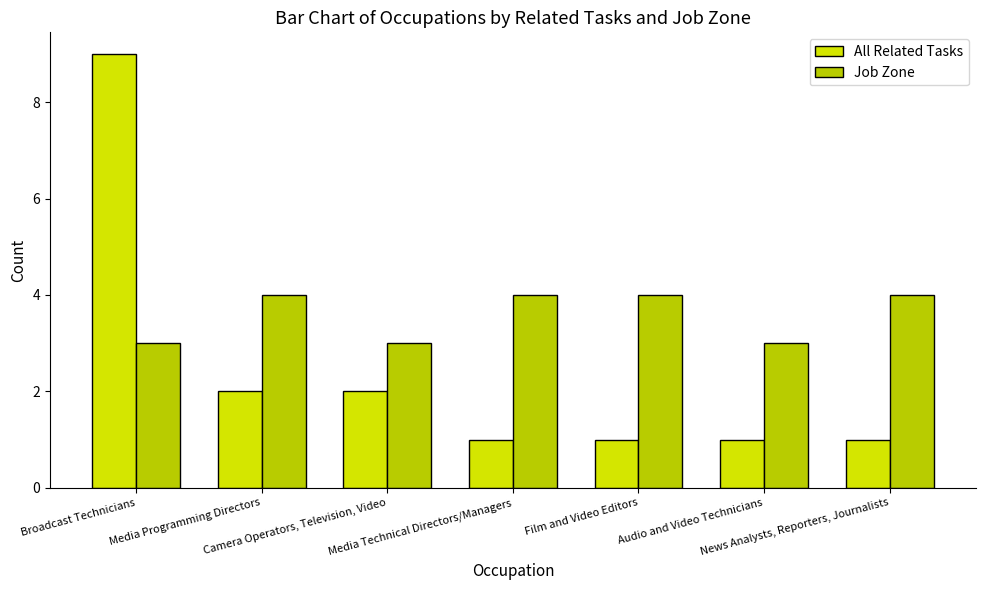

At how many categories does at least one series exceed 2?

7